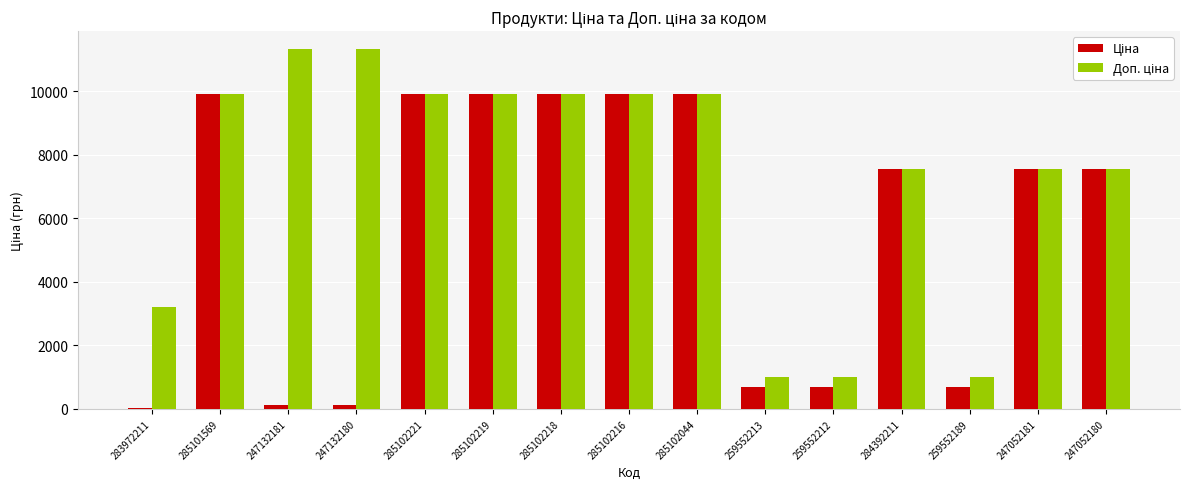

What is the maximum value shown in the chart?

11334.0